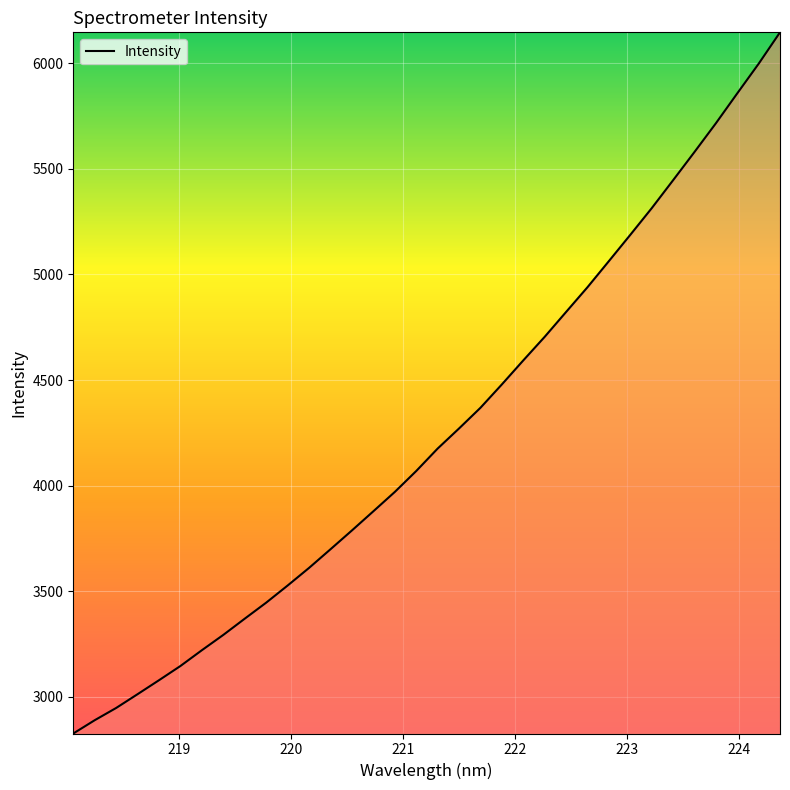

What is the average value?

4247.7